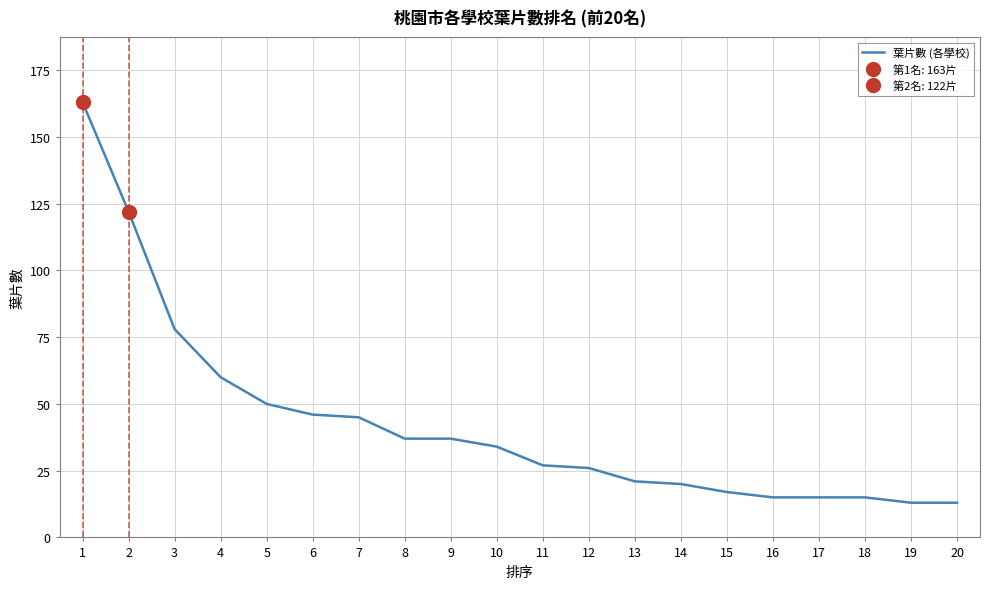

Is this an area chart (filled region under the line)?

No